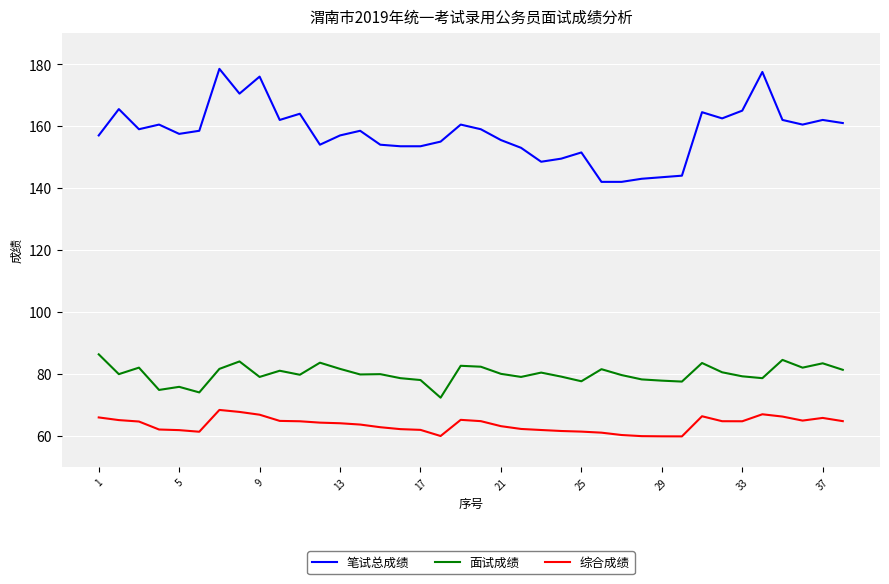

What is the minimum value for 笔试总成绩?

142.0